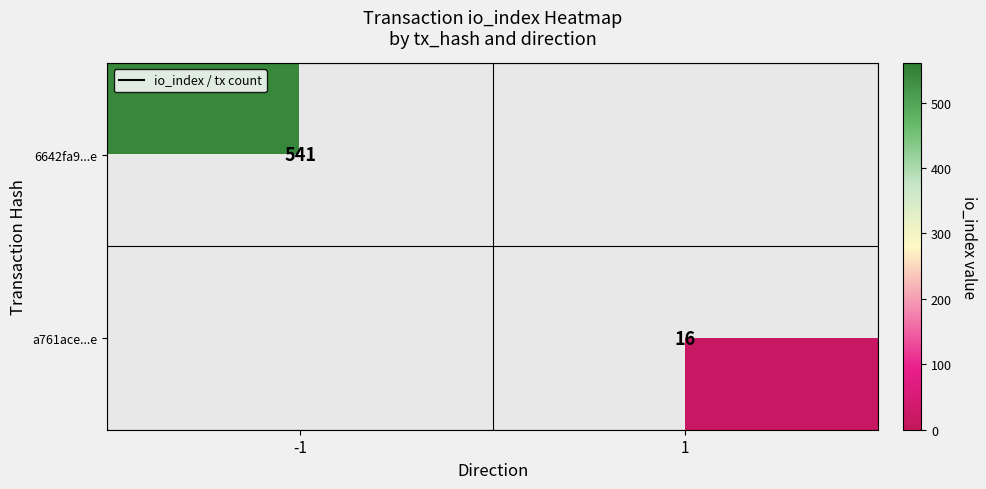

True or false: 6642fa9...e has a value of 164 at -1.

False